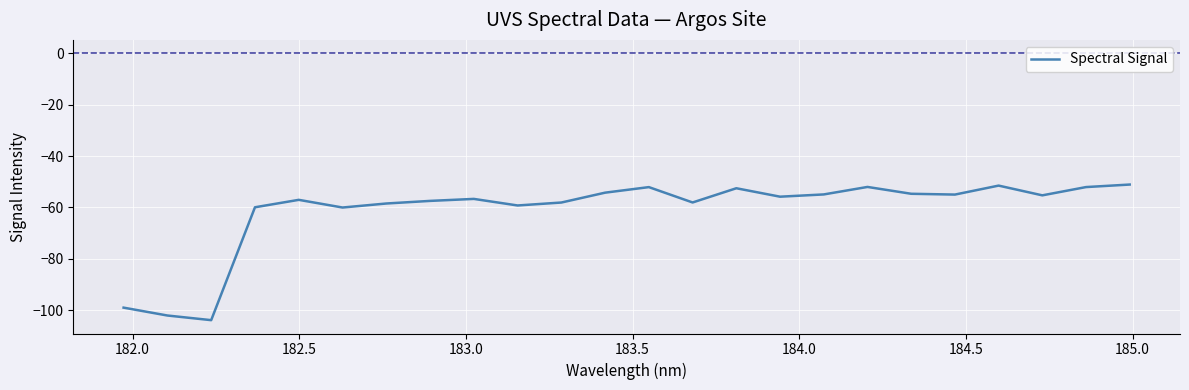

What is the minimum value shown in the chart?

-103.8